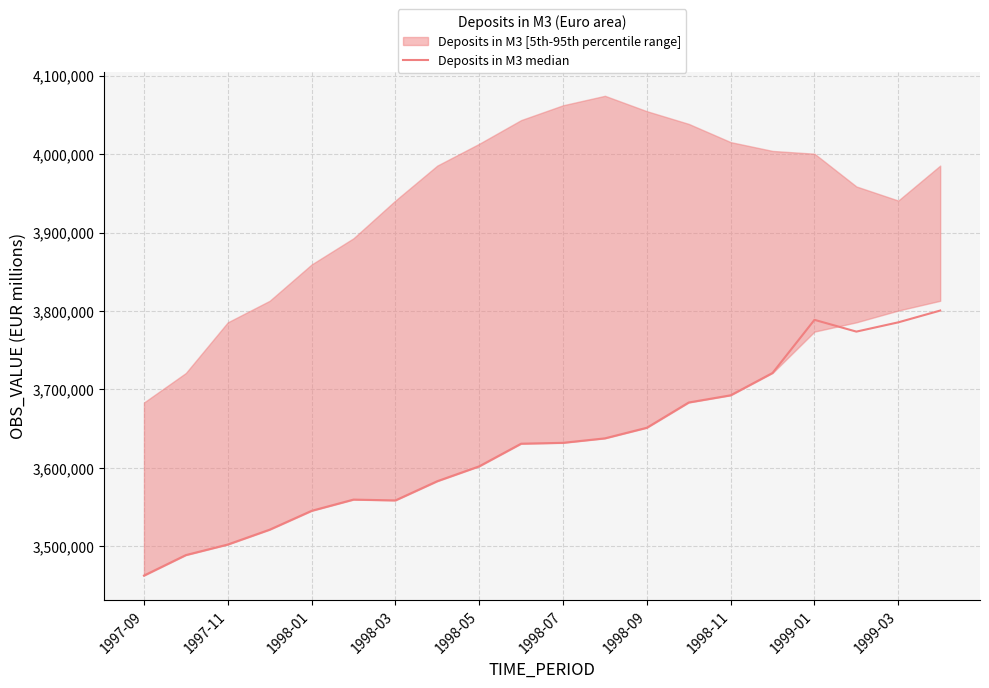

What is the greatest value displayed?

3800568